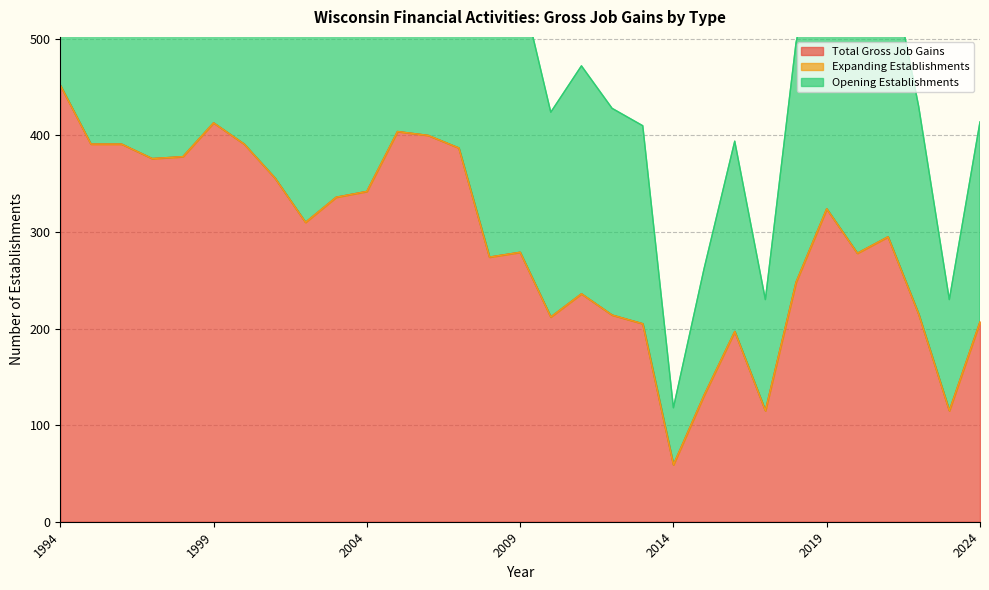

At which category does Opening Establishments reach its first local valley?

1997